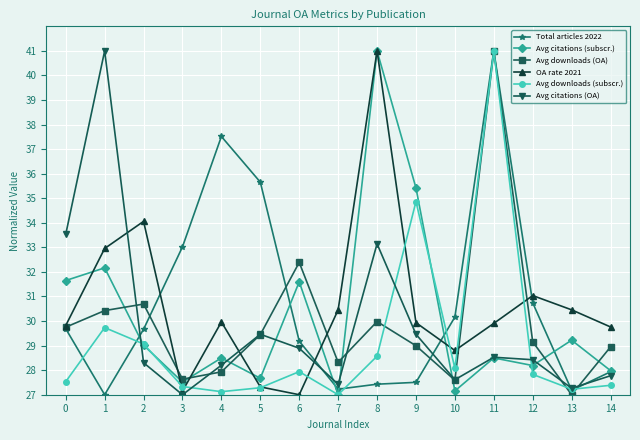

Is it true that Avg citations (subscr.) equals 13.5 at 8?

False